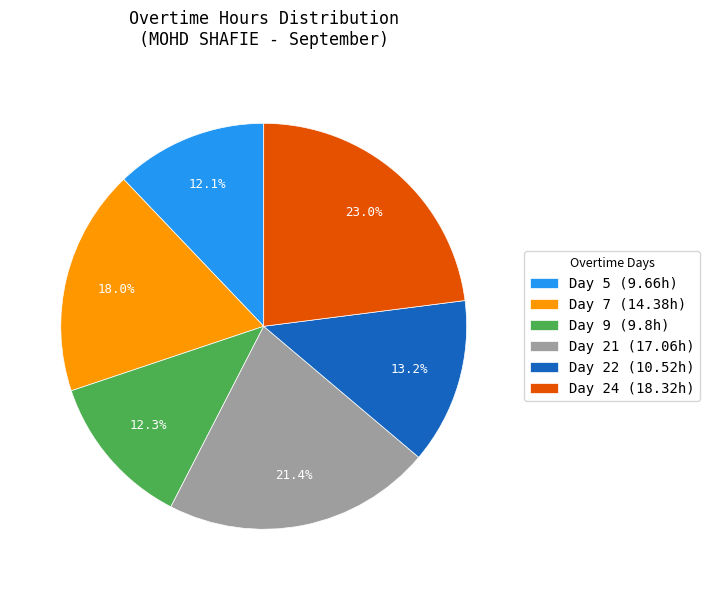

Is there a majority slice in this chart?

No